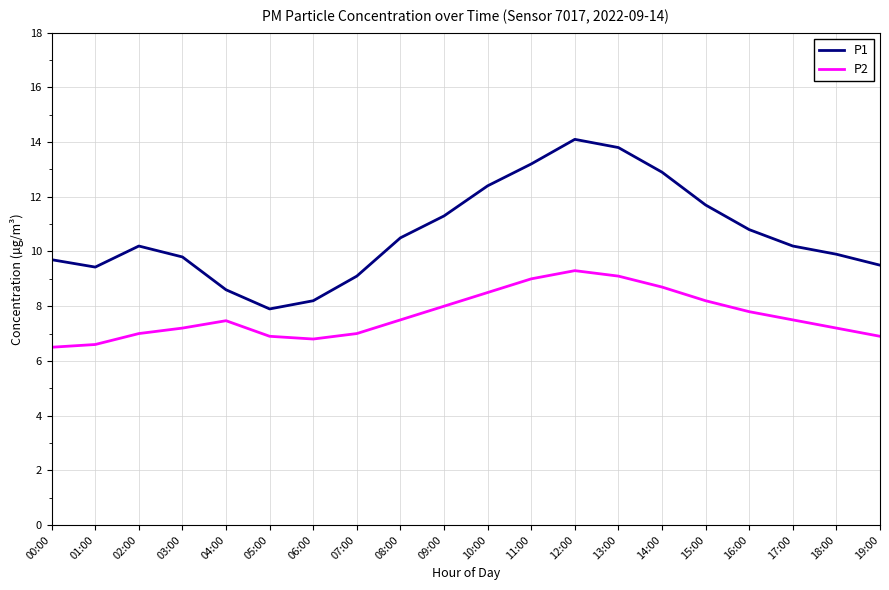

What is the total value across all series at 17:00?

17.7